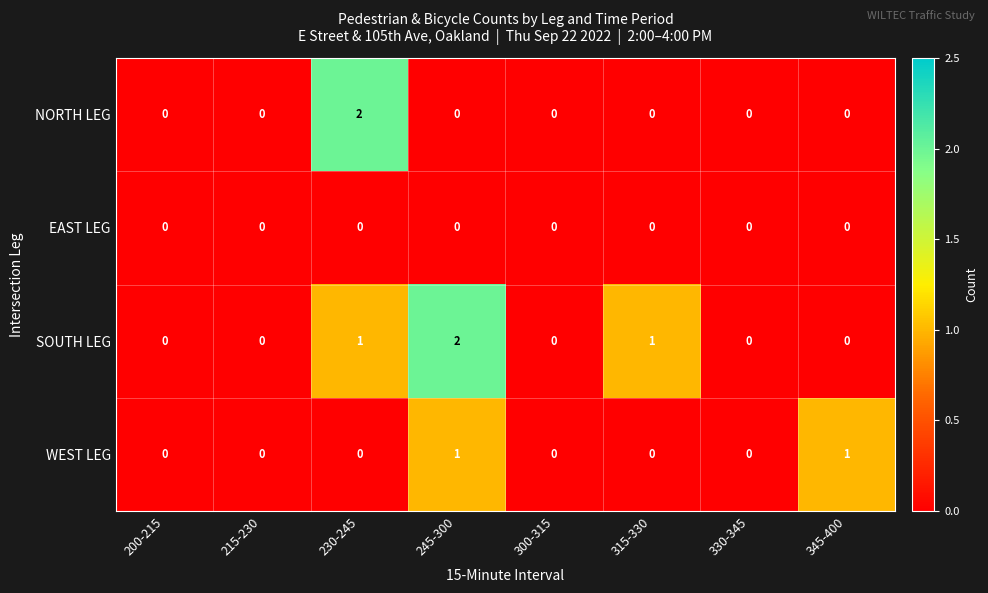

Count the SOUTH LEG values in the range 0 to 1.

7